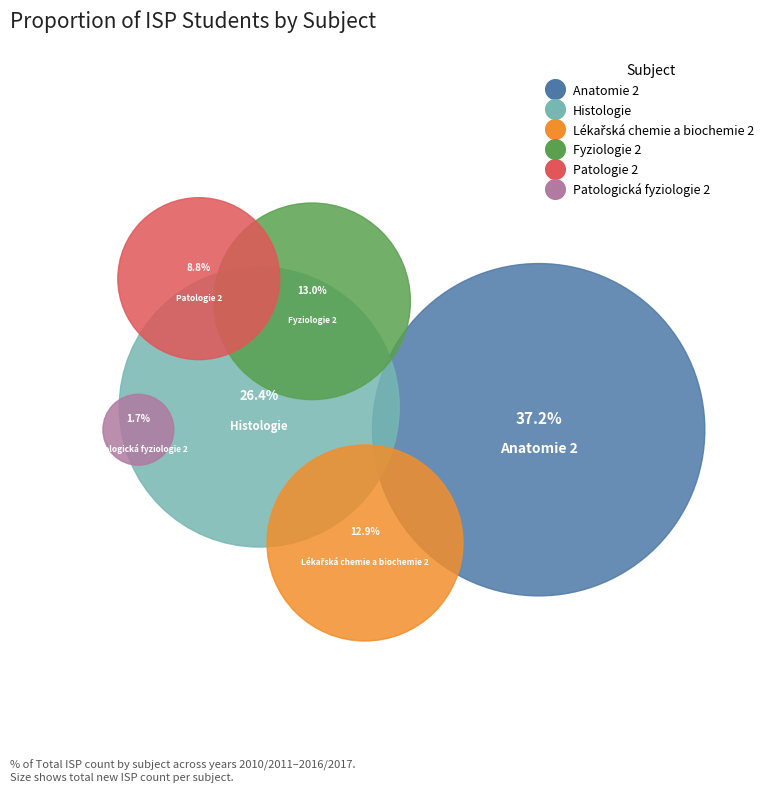

Which has a higher value, Patologie 2 or Patologická fyziologie 2?

Patologie 2